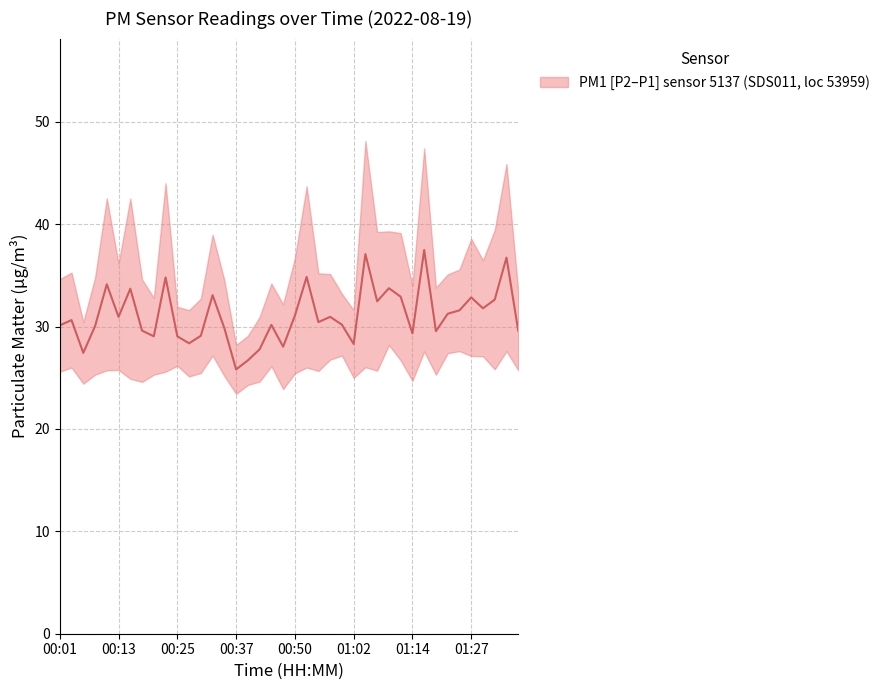

Reading left to right, transcribe all the data shown in this chart.

30.1	30.6	27.4	30.0	34.1	31.0	33.7	29.6	29.0	34.8	29.1	28.4	29.1	33.1	29.9	25.8	26.7	27.8	30.2	28.0	31.1	34.9	30.4	31.0	30.2	28.3	37.1	32.5	33.8	32.9	29.3	37.5	29.5	31.2	31.6	32.9	31.8	32.6	36.7	29.6